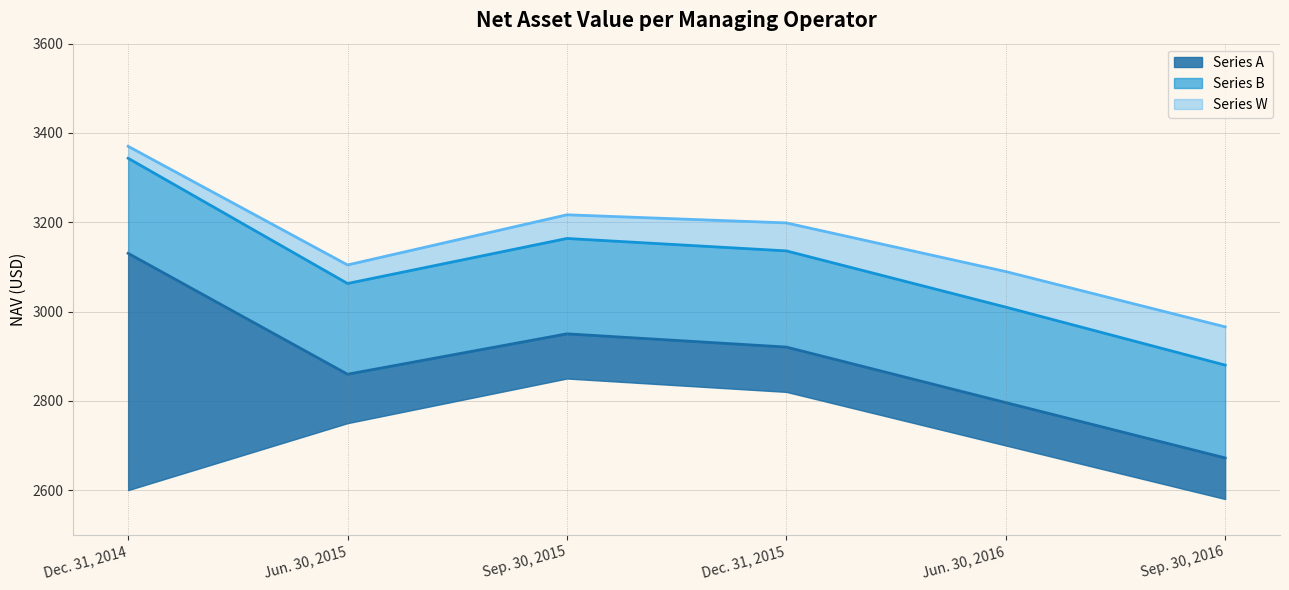

Which series changed the most between Dec. 31, 2014 and Dec. 31, 2015?

Series A